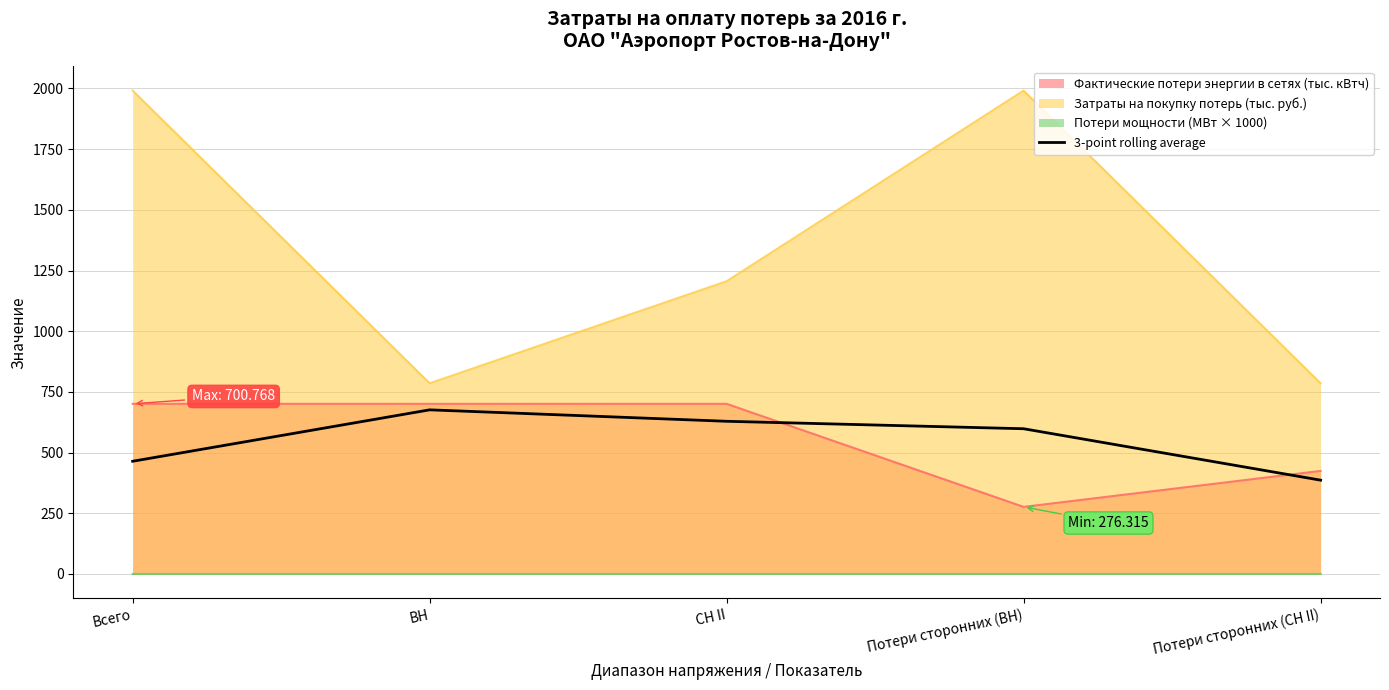

What is the difference between the second highest and minimum values?

242.5